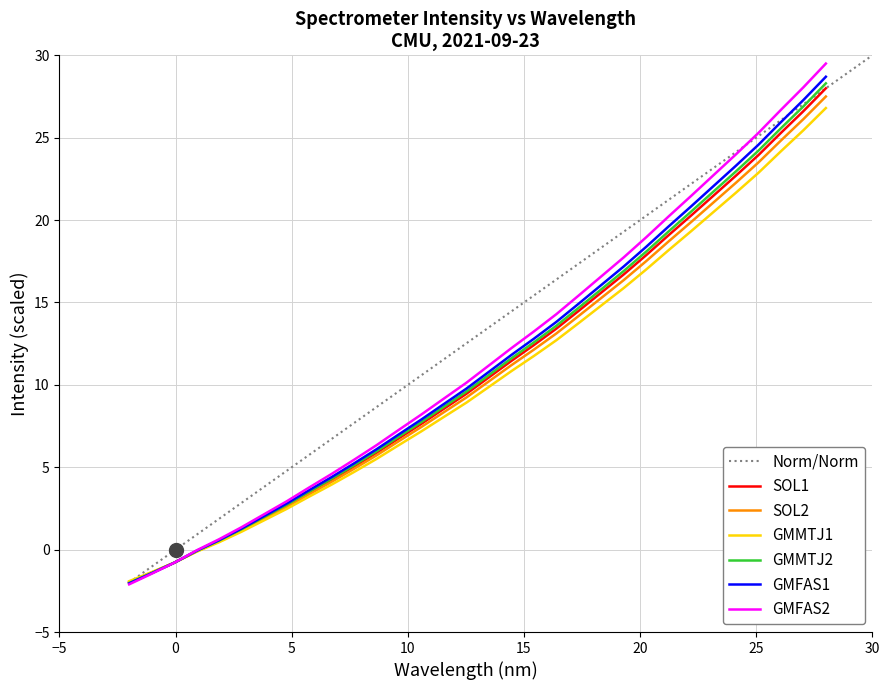

What is the lowest value of the SOL1 series?

-2.0